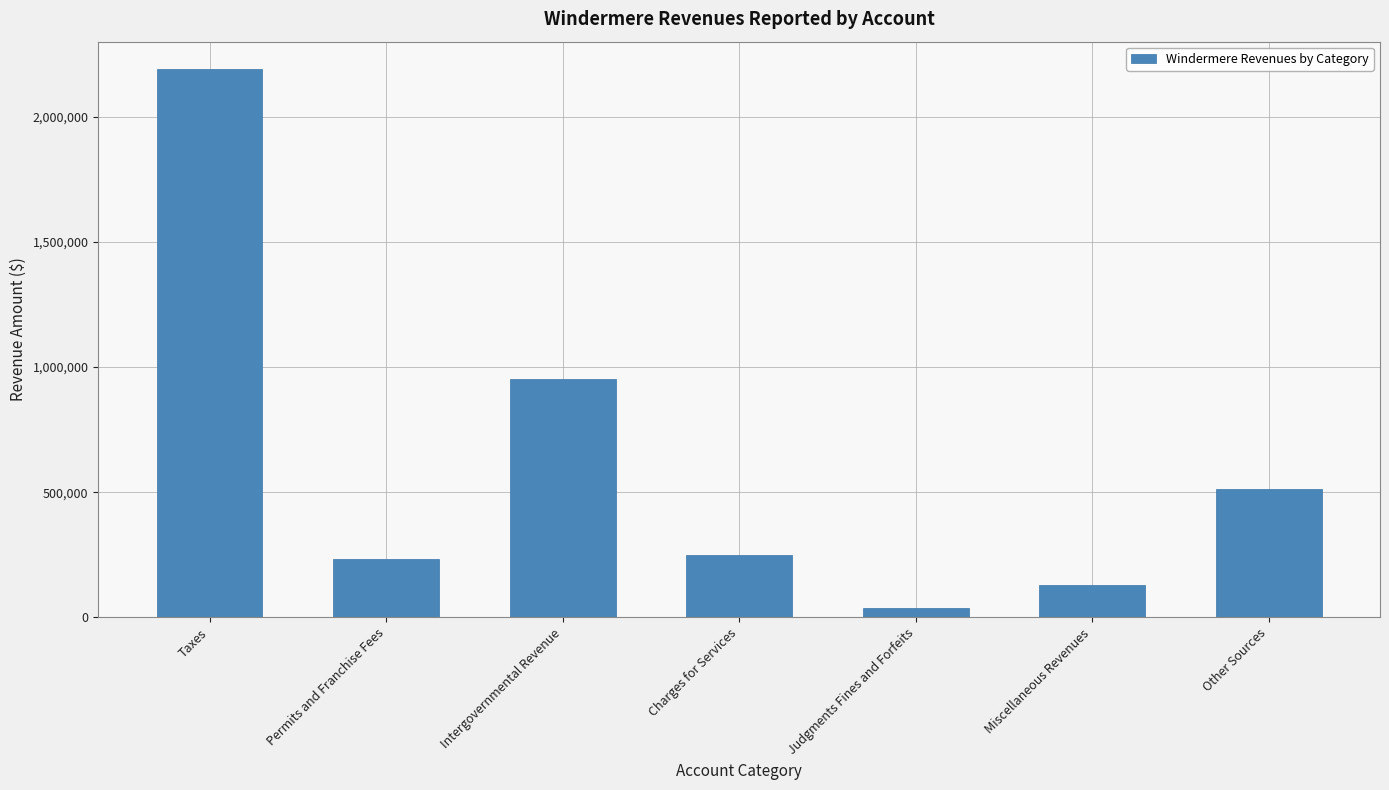

What is the minimum value shown in the chart?

36527